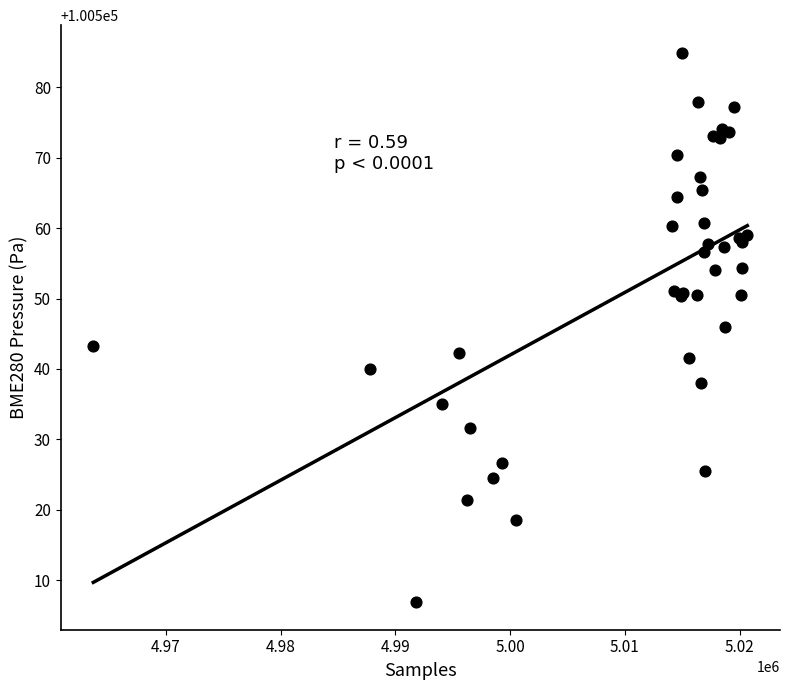

What Y value in the scatter plot is closest to 100545?

100545.9